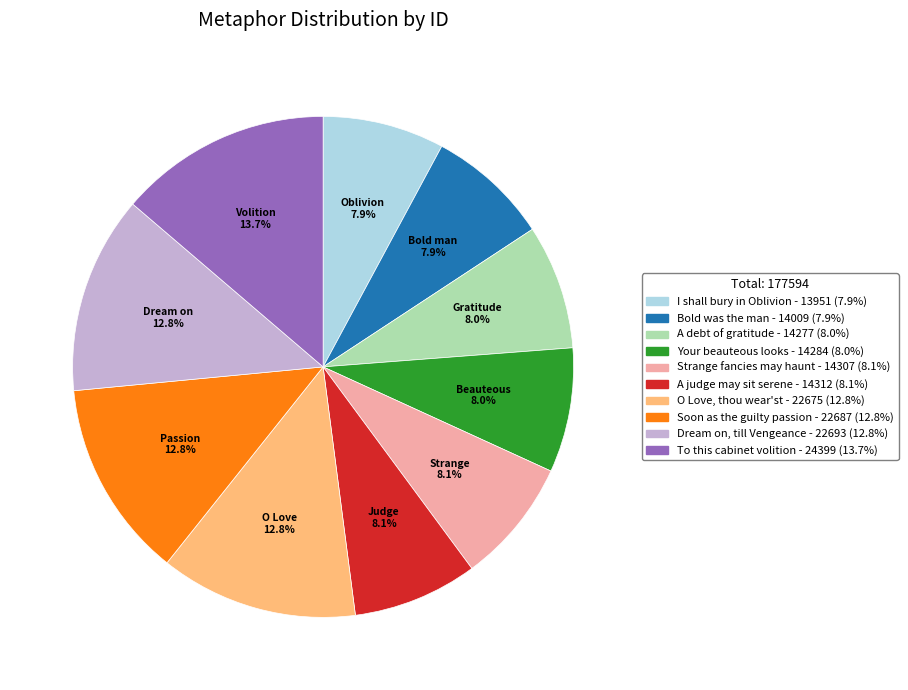

True or false: Your beauteous looks accounts for 14% of the total.

False